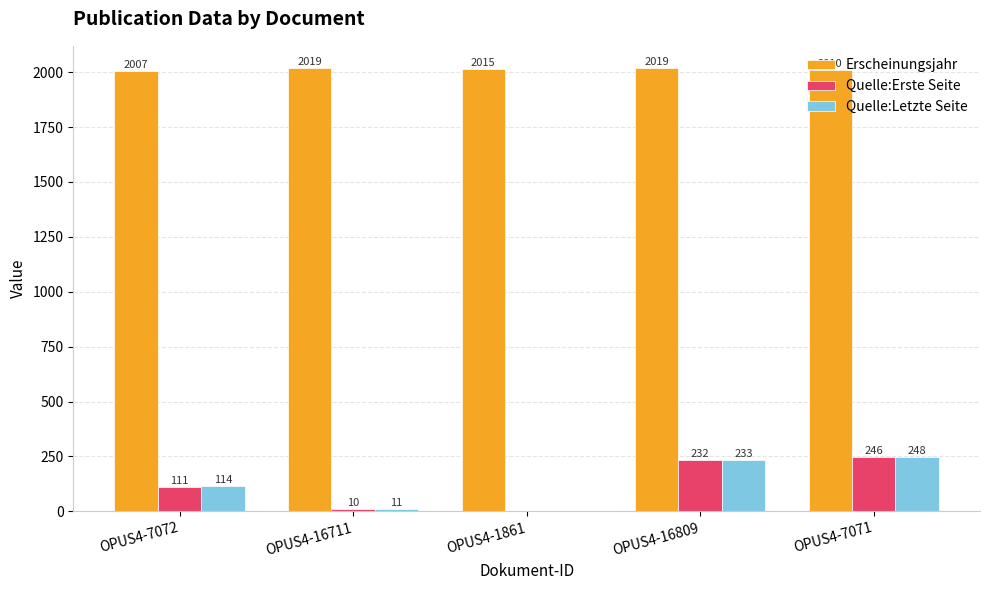

What is the sum of the Erscheinungsjahr values at OPUS4-7072 and OPUS4-16711?

4026